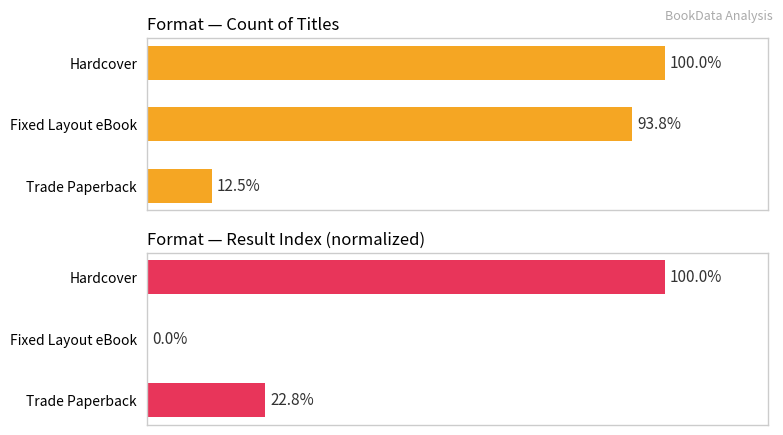

Rank the series by their maximum value, from lowest to highest.

Count, Result (normalized)